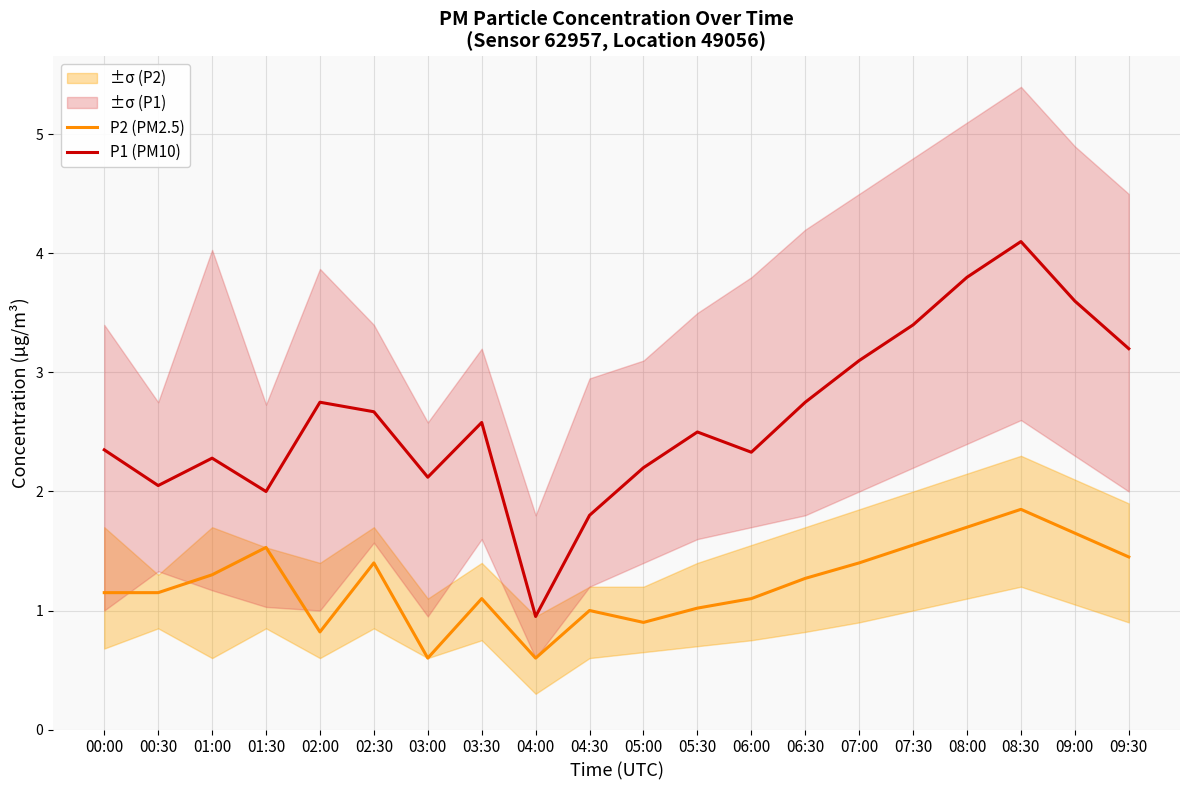

Is it true that P2 (PM2.5) equals 0.5 at 08:30?

False